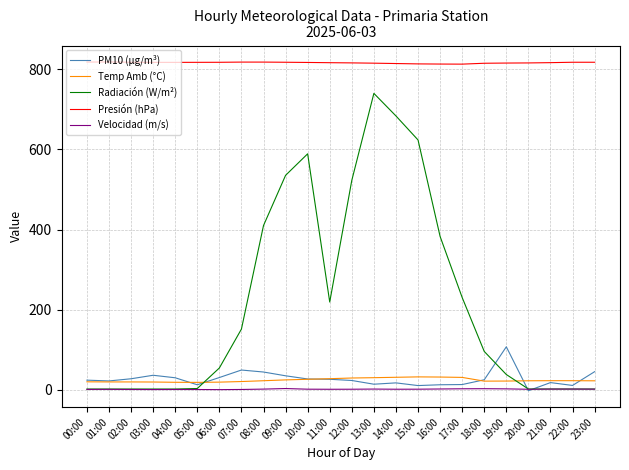

Does the chart have visible grid lines?

Yes